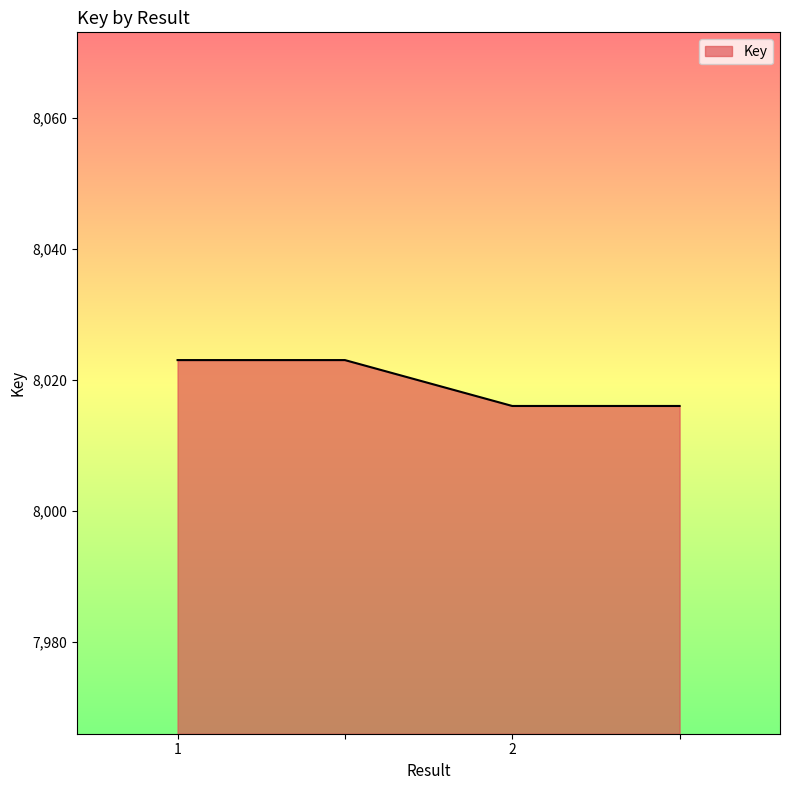

What is the difference between the maximum and minimum values?

7